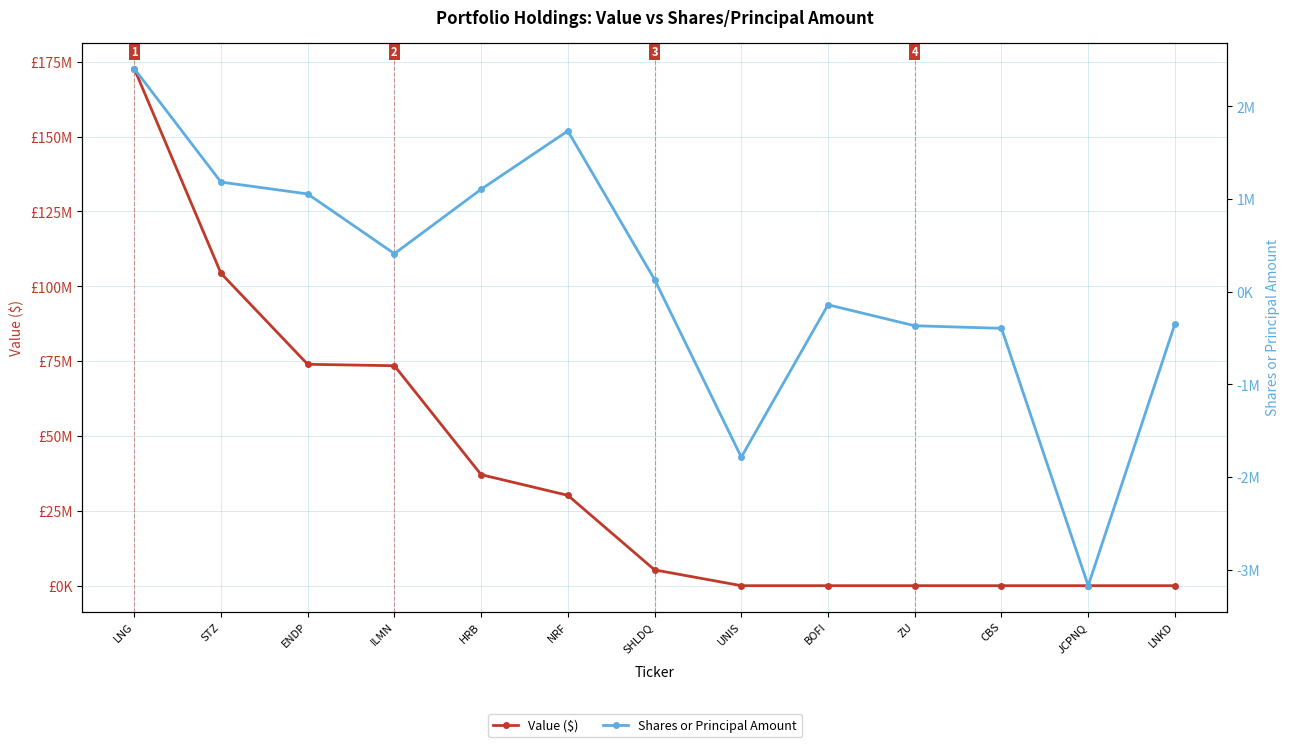

What is the approximate value of Value ($) at SHLDQ?

5275000